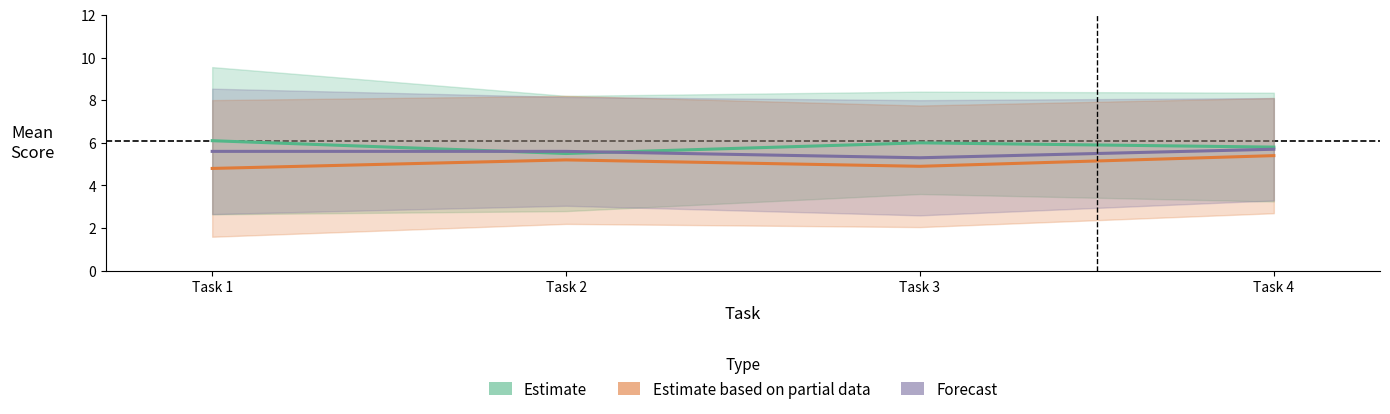

List the series in order of their overall mean, highest first.

Rater 1 (Estimate), Rater 3 (Forecast), Rater 2 (Partial data)